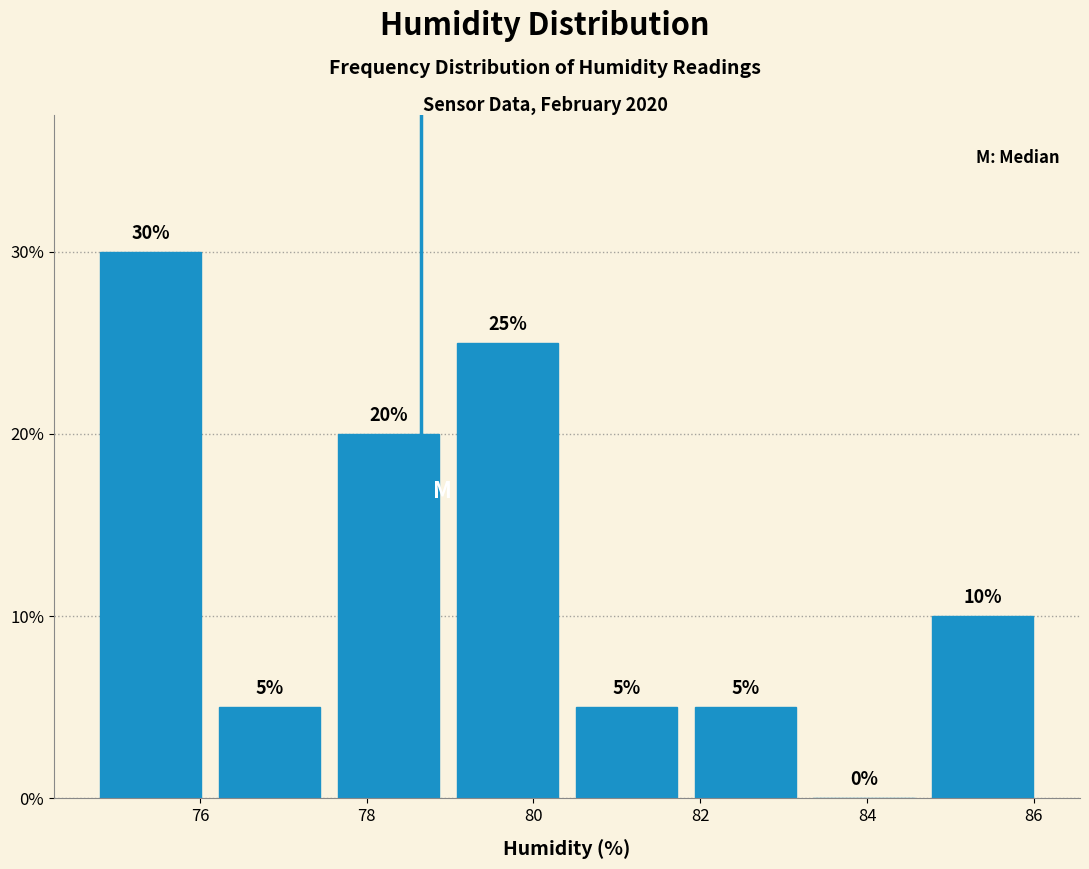

Over which range of the x-axis is the bar tallest?

74.8 to 76.2